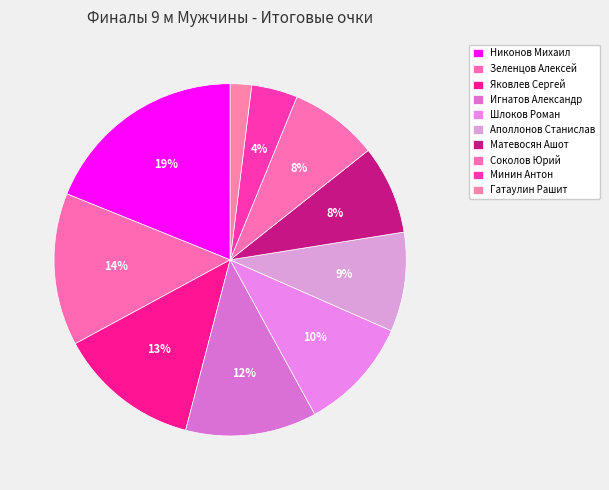

Count the number of slices in the pie.

10